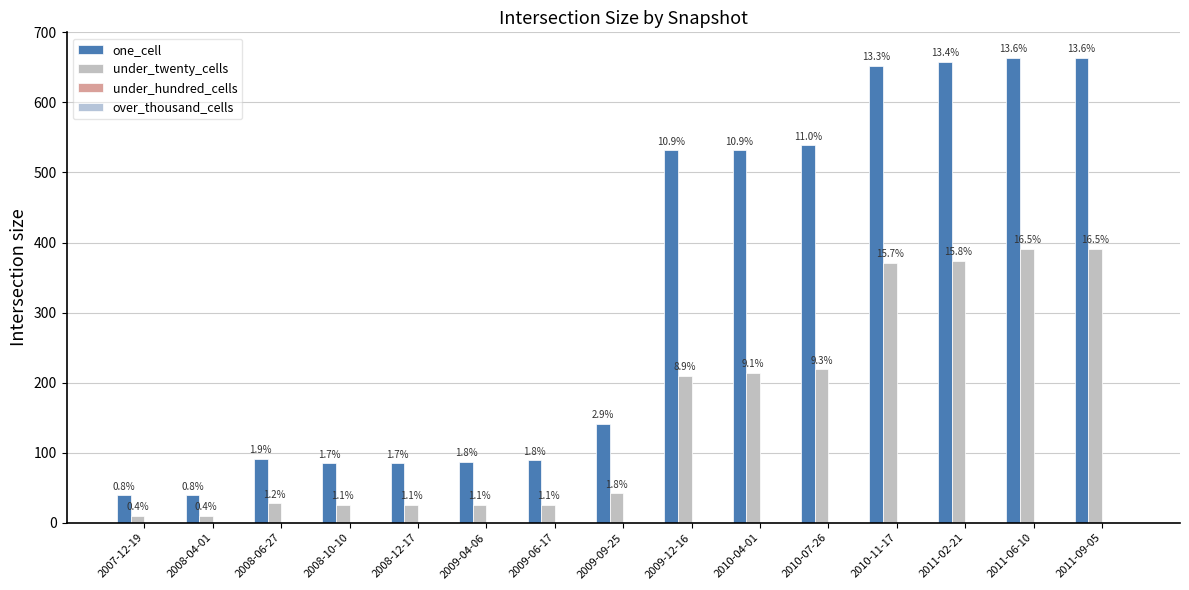

What is the total value across all series at 2010-07-26?

758